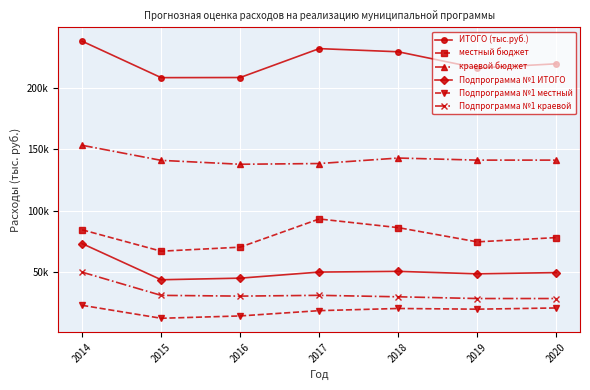

What are all the series names shown in the legend?

ИТОГО (тыс.руб.), местный бюджет, краевой бюджет, Подпрограмма №1 ИТОГО, Подпрограмма №1 местный, Подпрограмма №1 краевой